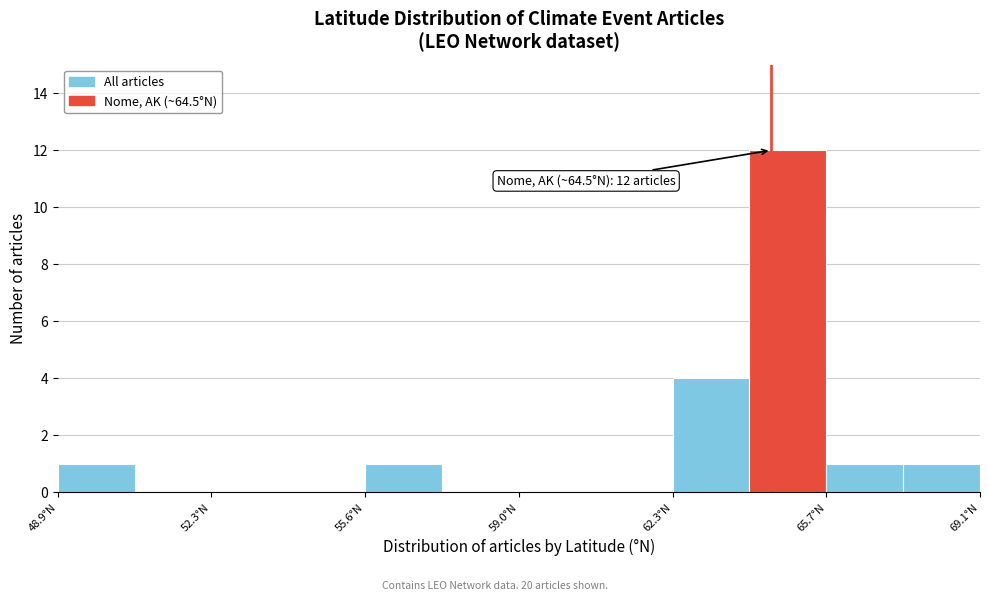

Around what value on the x-axis is the tallest bar? Give the approximate position of its centre, as read against the axis.

65.0